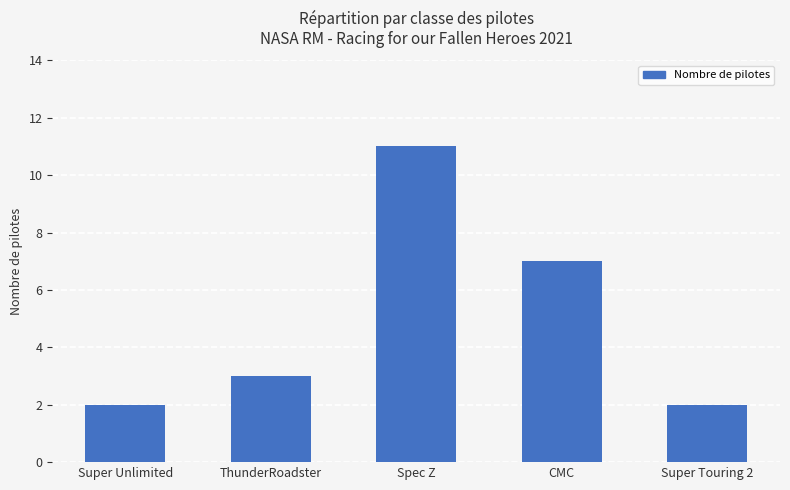

How many values are below 3?

2